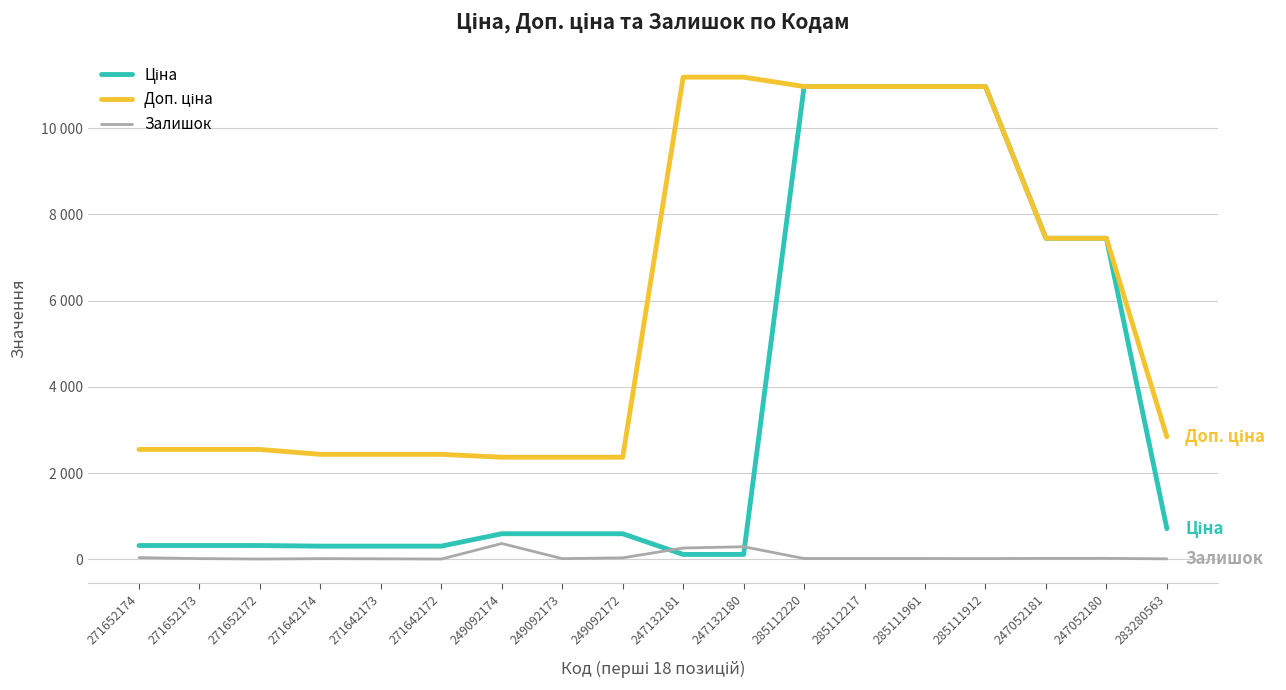

Reading left to right, extract all data points from this chart.

Ціна: 318.3	318.3	318.3	304.1	304.1	304.1	591.6	591.6	591.6	111.8	111.8	10964.4	10964.4	10964.4	10964.4	7444.6	7444.6	710.0
Доп. ціна: 2546.4	2546.4	2546.4	2432.8	2432.8	2432.8	2366.5	2366.5	2366.5	11182.0	11182.0	10964.4	10964.4	10964.4	10964.4	7444.6	7444.6	2839.8
Залишок: 38.0	15.0	5.0	14.0	10.0	5.0	365.0	14.0	33.0	260.0	290.0	17.0	17.0	17.0	15.0	20.0	21.0	9.0